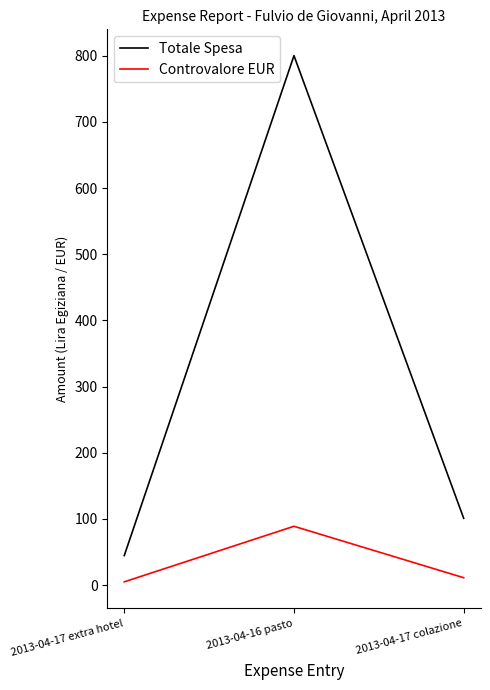

How many series are shown in this chart?

2